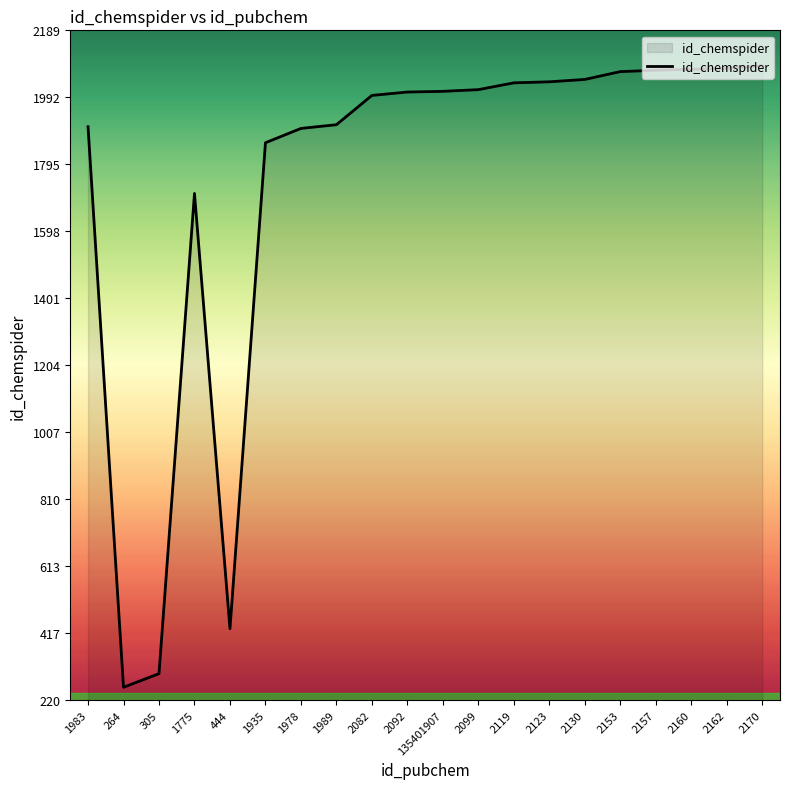

The chart shows a value of 2927 at 1978. True or false?

False